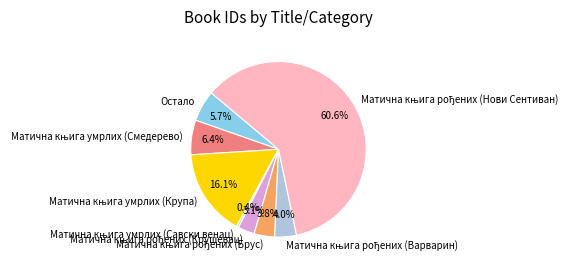

Is there any slice that represents more than half of the pie?

Yes